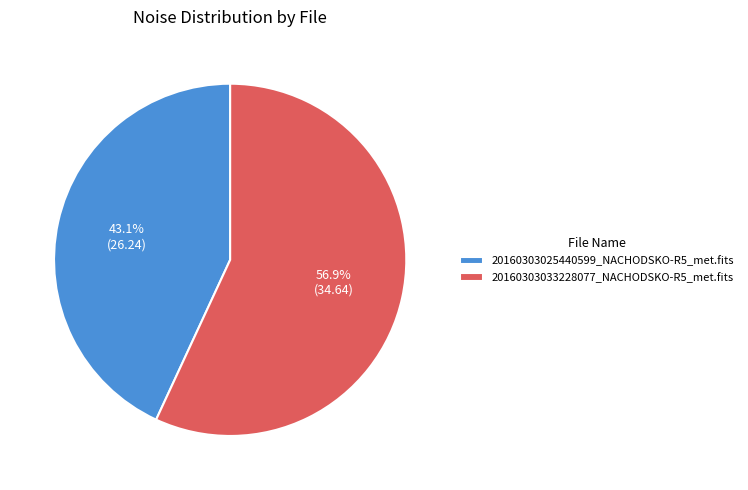

Does 20160303025440599_NACHODSKO-R5_met.fits account for over 50% of the chart?

No